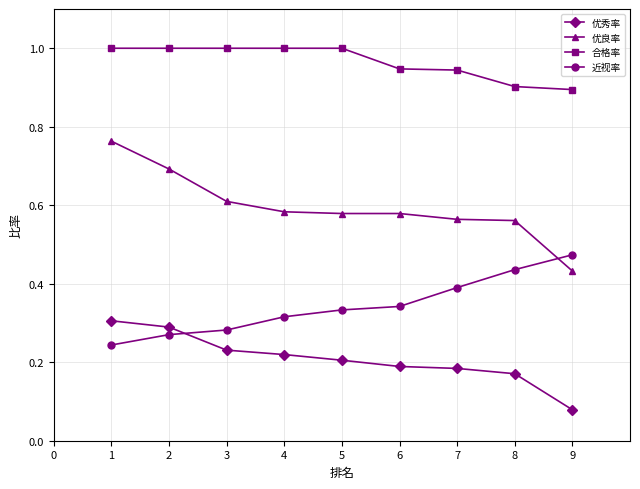

Which series has the widest spread of values?

优良率